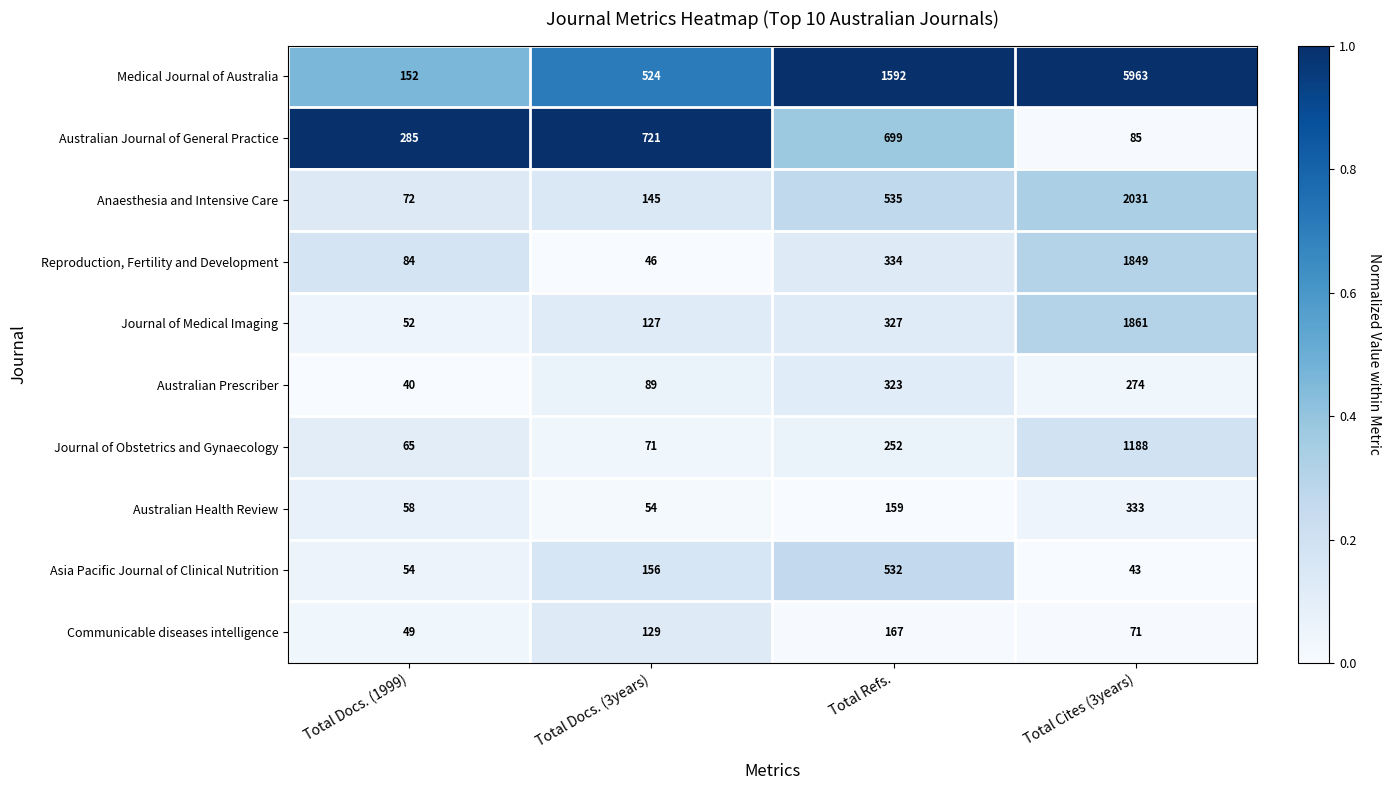

Which category has the lowest value across all series?

Total Docs. (1999)